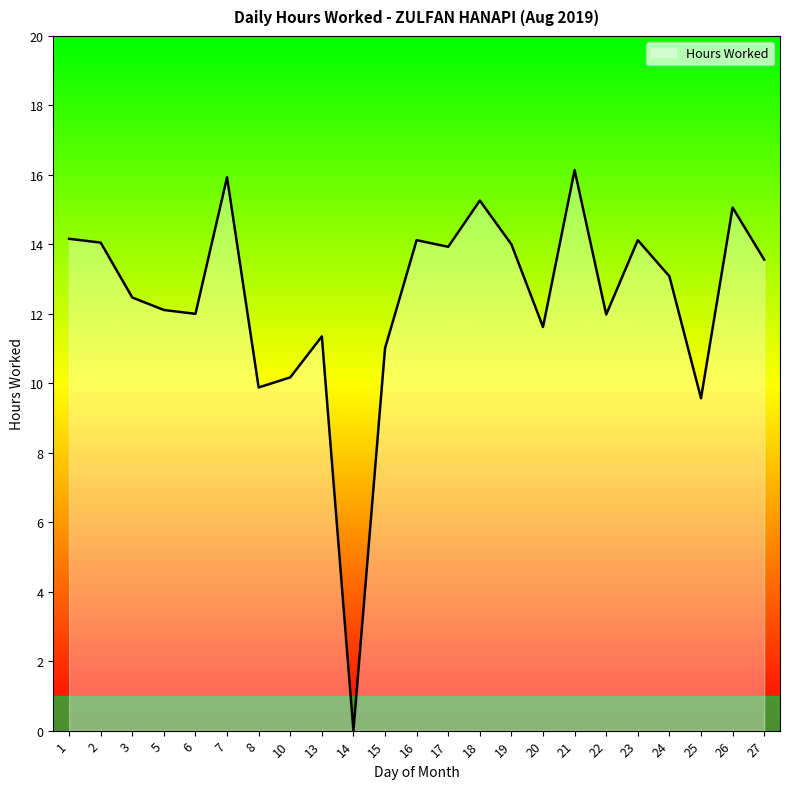

At which category does the chart reach its minimum across all series?

14